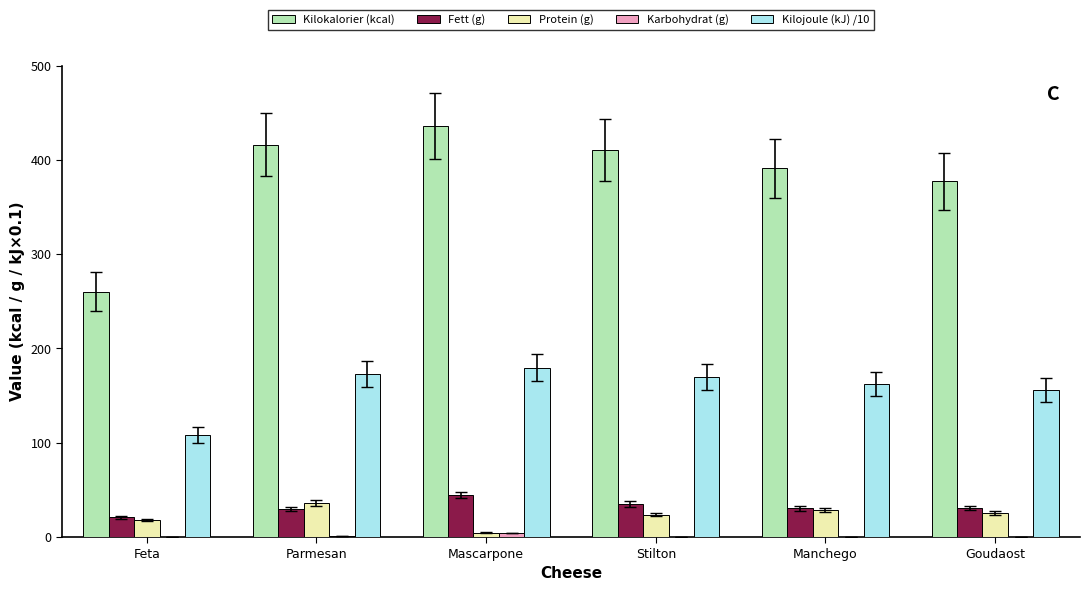

Which series has the largest total across all categories?

Kilokalorier (kcal)